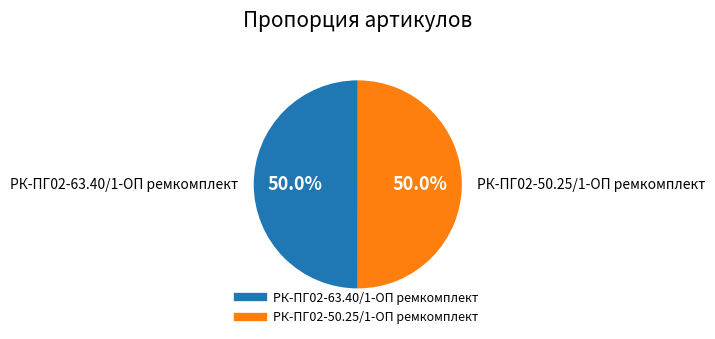

What percentage do РК-ПГ02-63.40/1-ОП ремкомплект and РК-ПГ02-50.25/1-ОП ремкомплект together represent?

100.0%